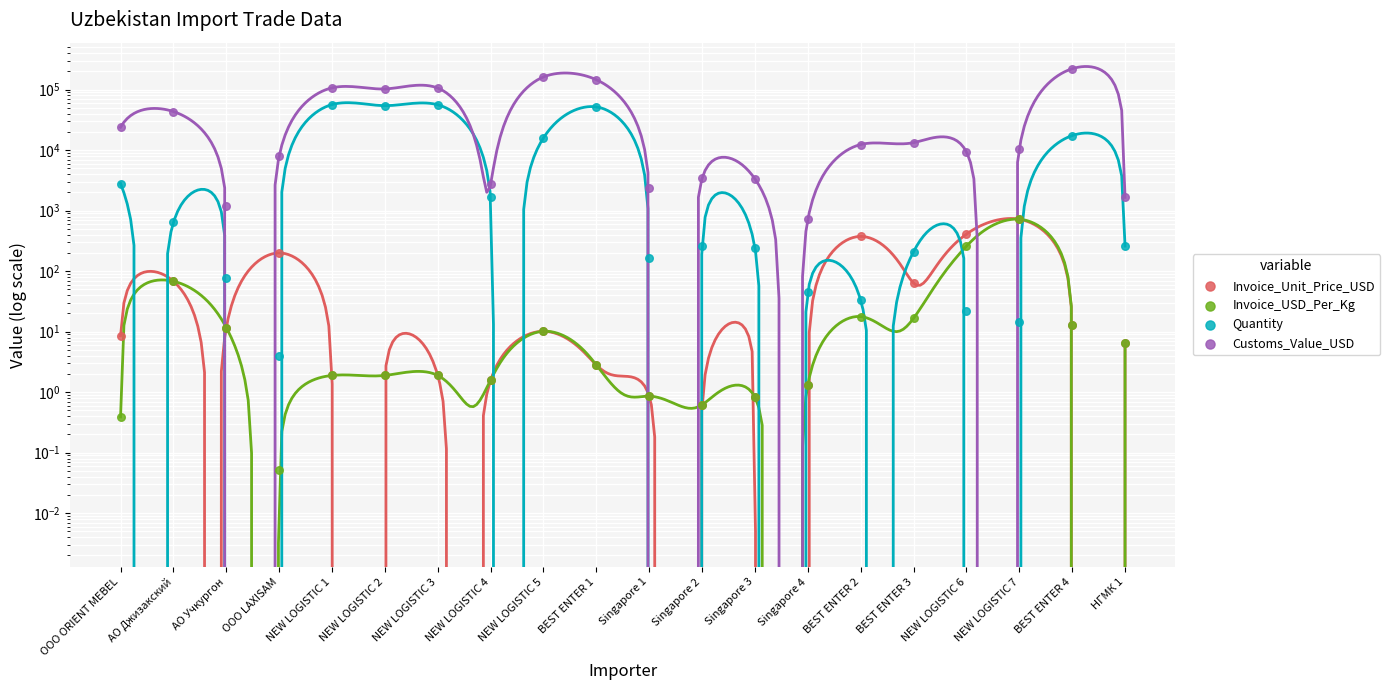

Which series contains the lowest Y value?

Invoice_USD_Per_Kg